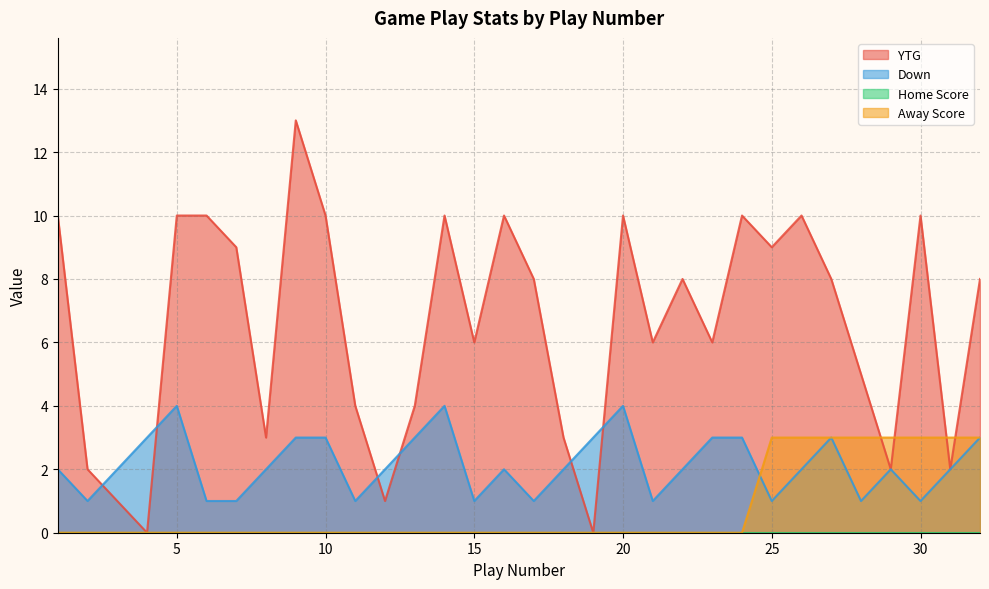

What is the difference between the second highest and minimum values in the Down series?

3